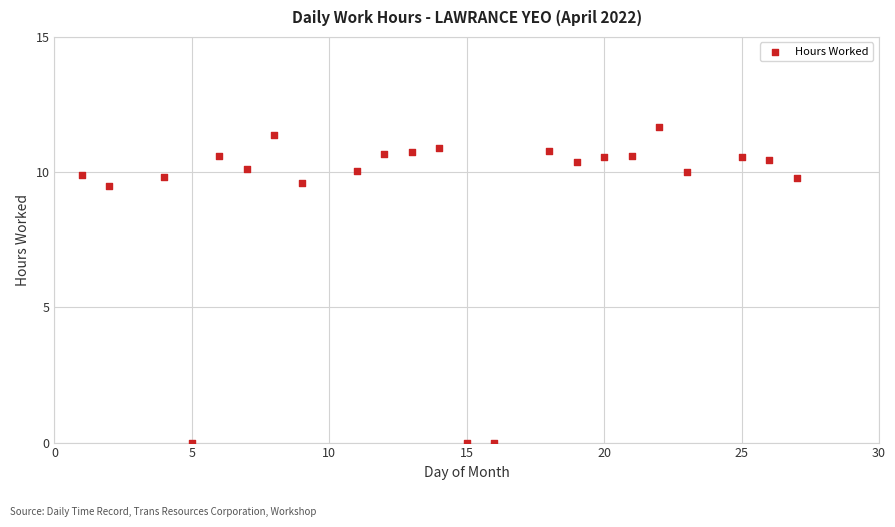

What is the range of Y values (max minus min)?

11.7